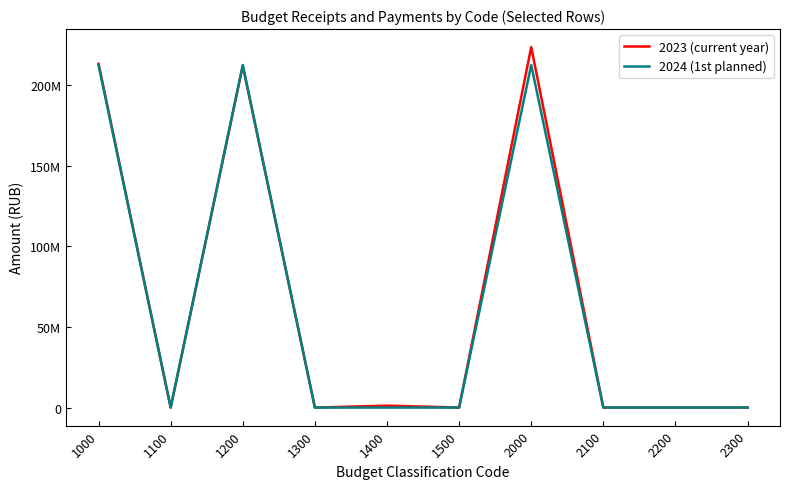

At 1400, list the series in order from smallest to largest.

2024 (1st planned), 2023 (current year)